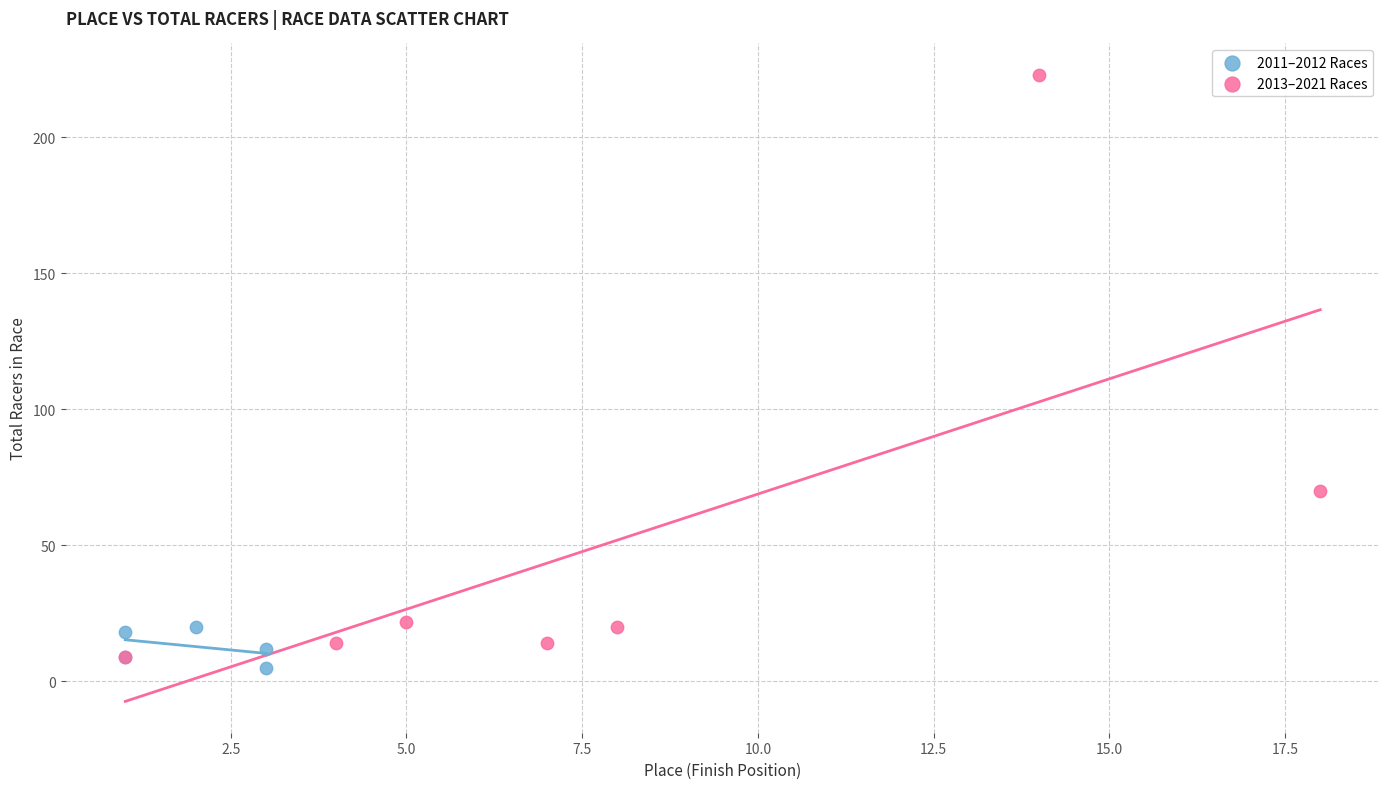

Which series has the widest spread of Y values?

2013–2021 Races